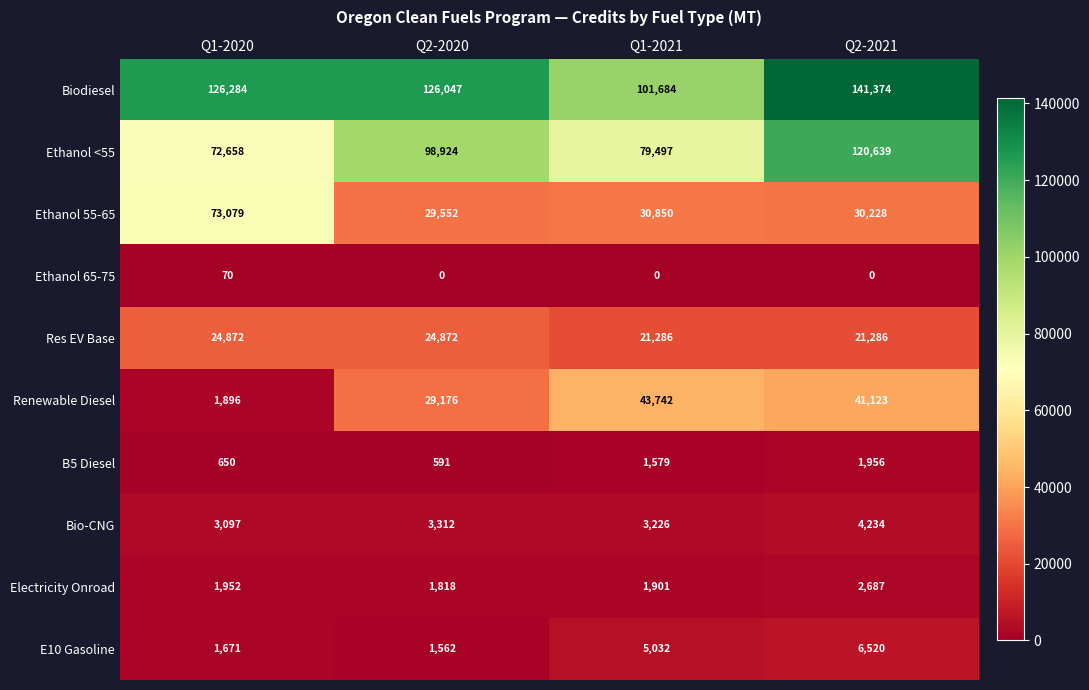

The value of Ethanol 65-75 at Q1-2021 is 41. True or false?

False